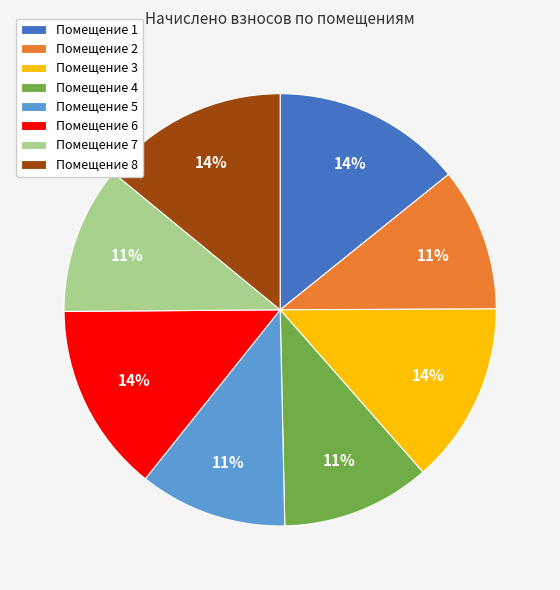

True or false: Помещение 5 accounts for 24% of the total.

False